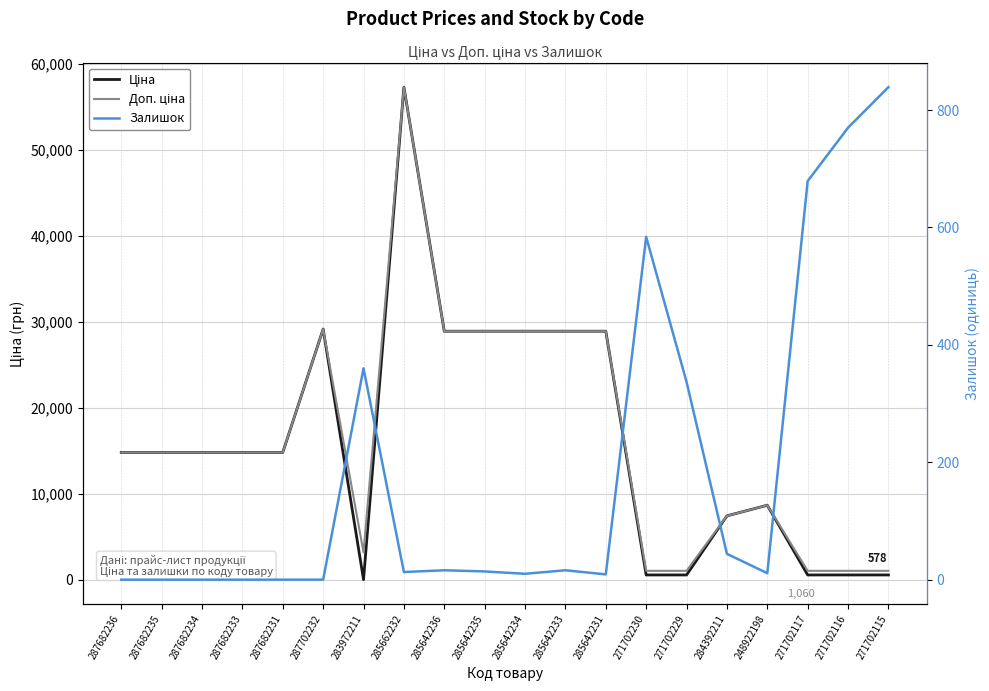

What is the greatest value displayed?

57258.0